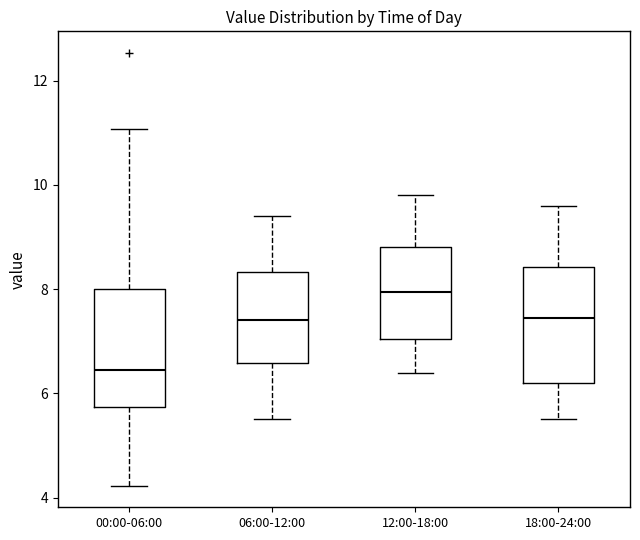

Reading left to right, transcribe this box plot: for each box, give where its median line is, the range the box spans, and where its two whiskers end, as read against the y-axis. The values are not printed on the chart, so give them approximately, as read against the axis.

00:00-06:00: median 6.4, box 5.8 to 8.0, whiskers 4.2 to 11.0
06:00-12:00: median 7.4, box 6.6 to 8.4, whiskers 5.6 to 9.4
12:00-18:00: median 8.0, box 7.0 to 8.8, whiskers 6.4 to 9.8
18:00-24:00: median 7.4, box 6.2 to 8.4, whiskers 5.6 to 9.6